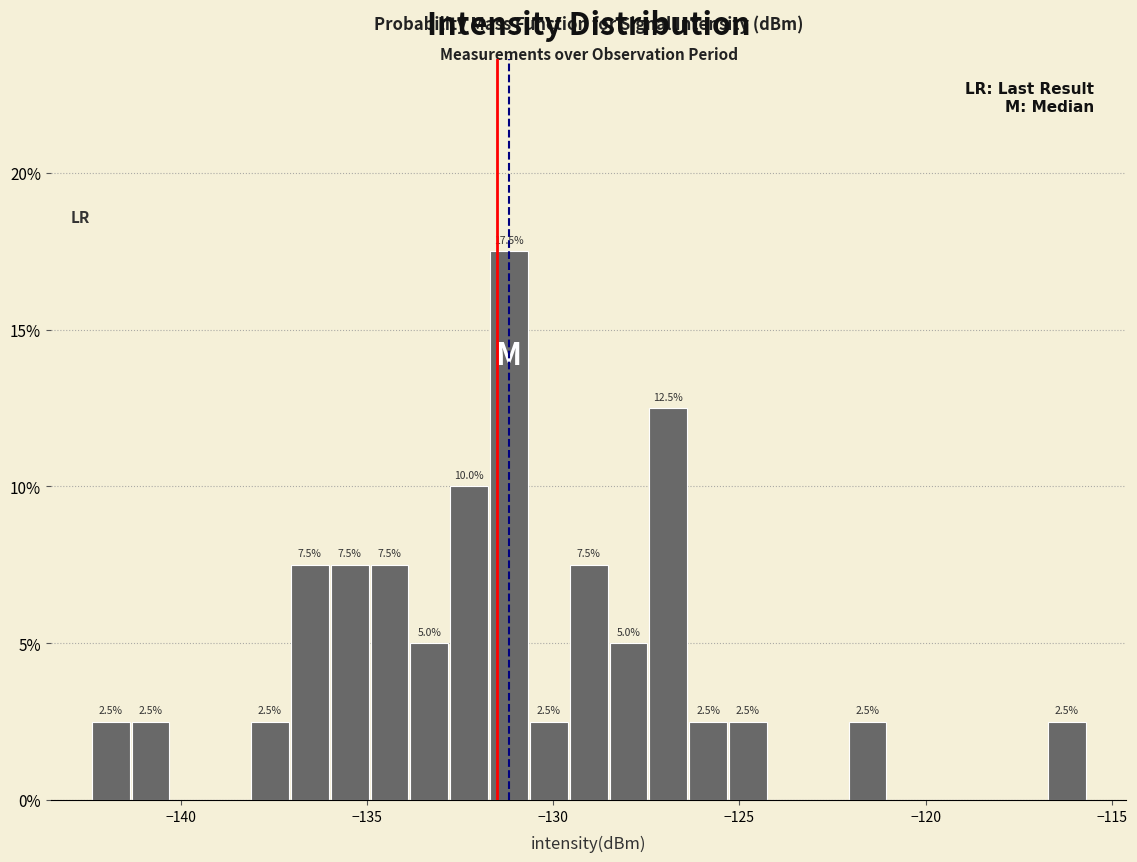

Read against the x-axis, roughly where is the centre of the tallest bar?

-131.0